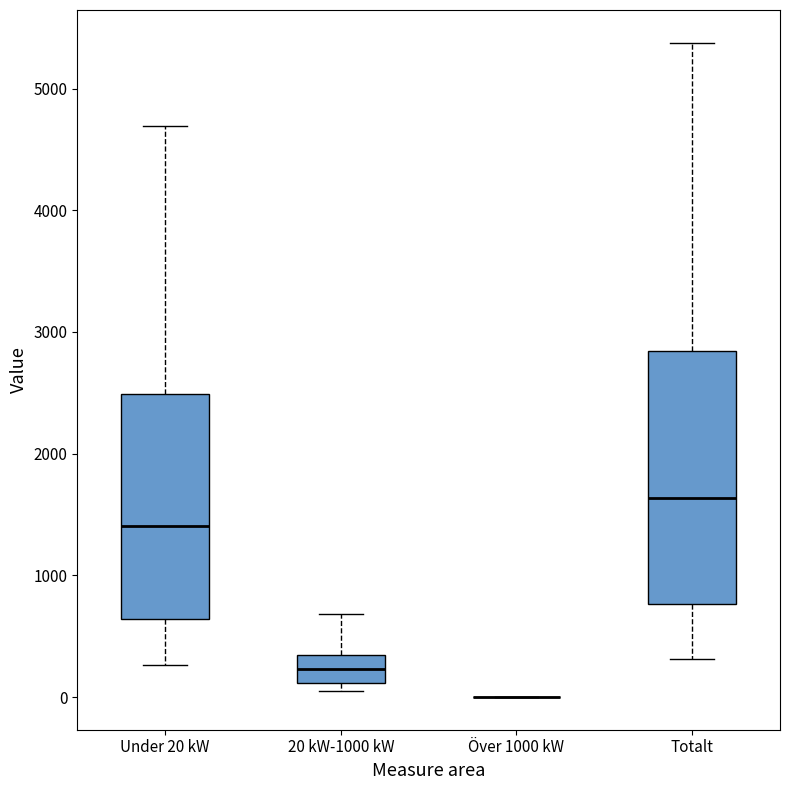

Which box is the tallest, from its lower edge to its upper edge?

Totalt